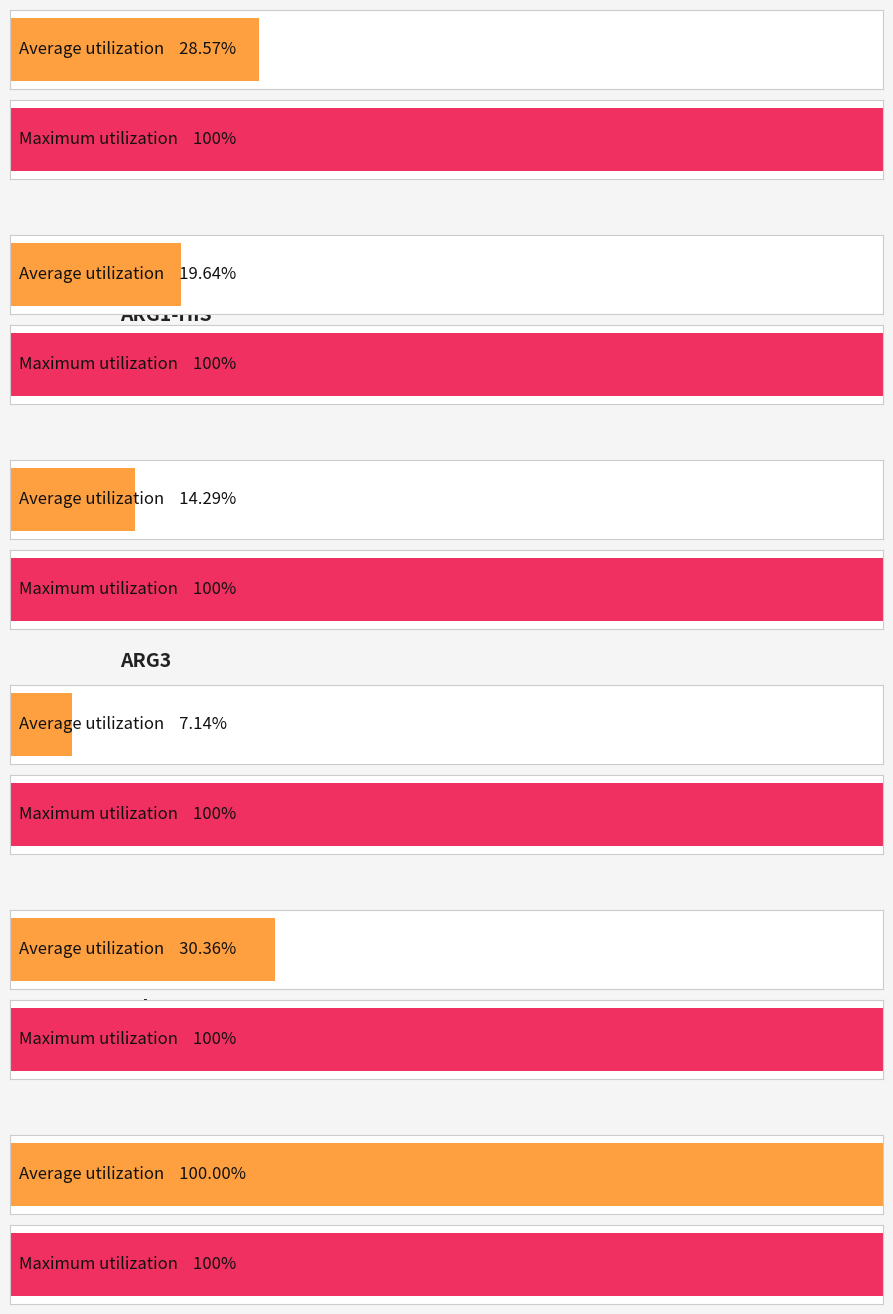

At which category does the chart reach its minimum across all series?

ARG3